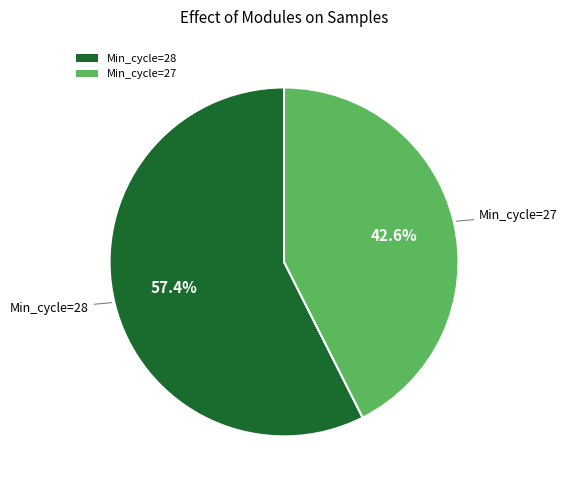

Does any single category account for the majority?

Yes